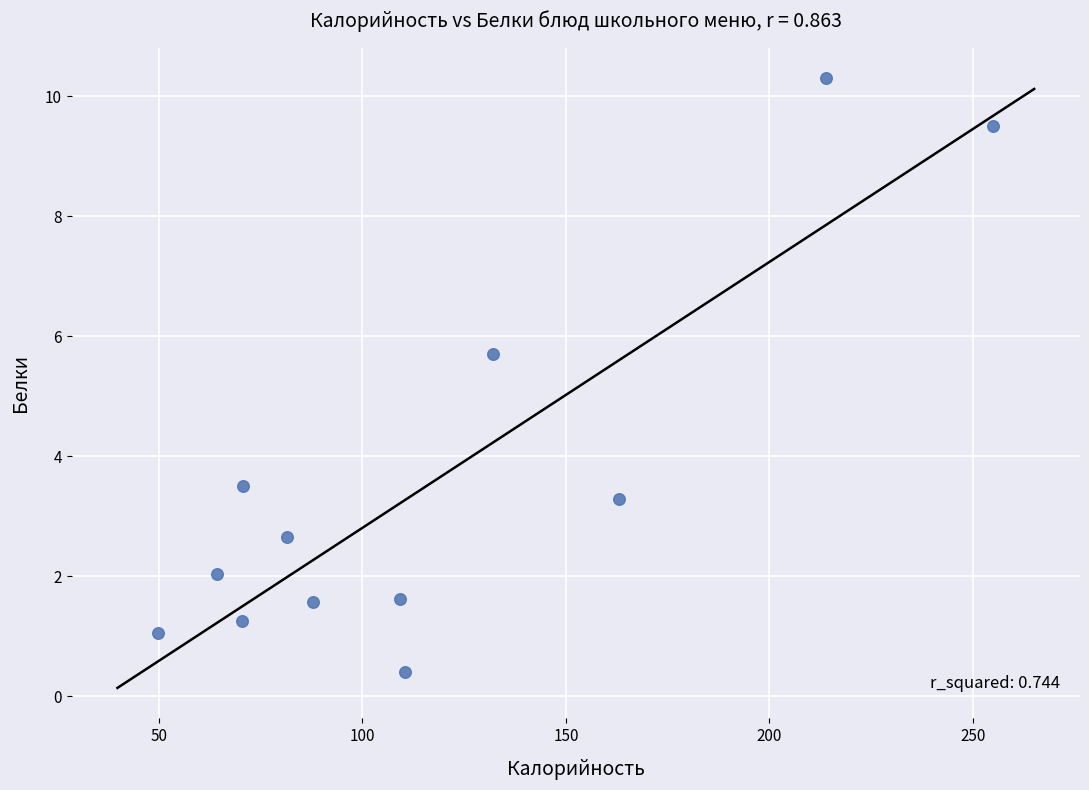

What is the range of Y values (max minus min)?

9.9